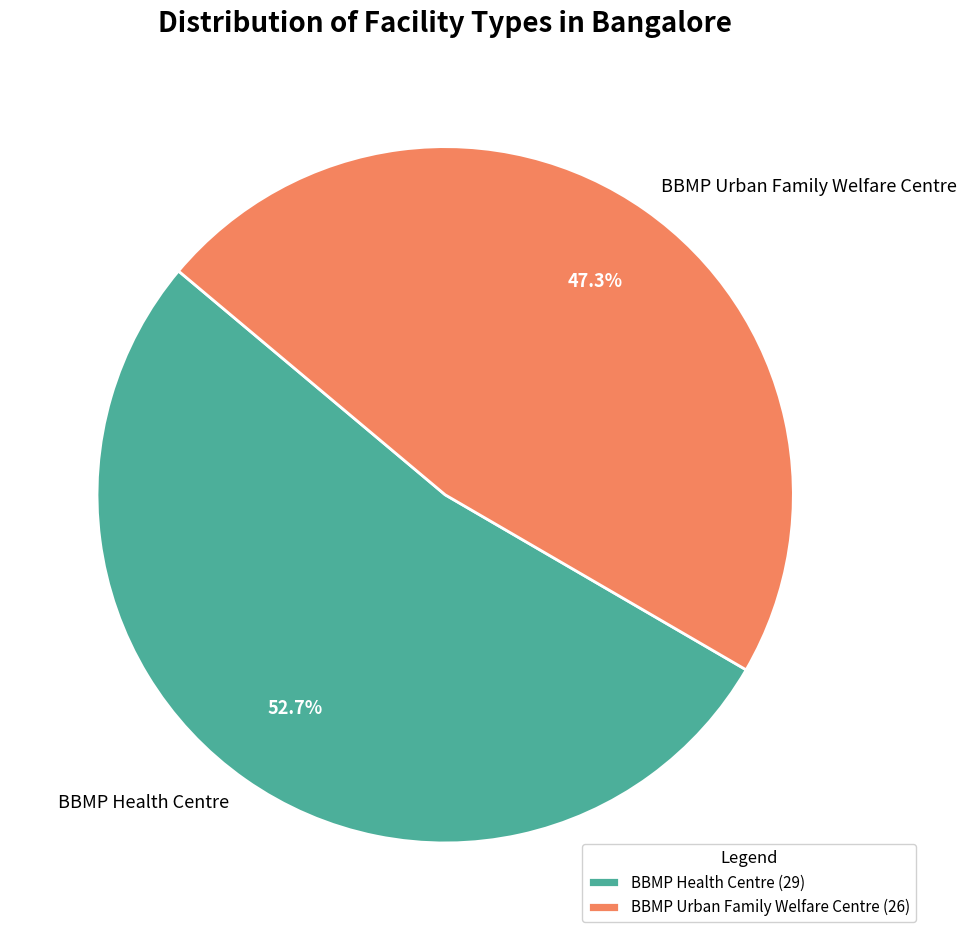

The BBMP Urban Family Welfare Centre slice represents 47% of the pie. True or false?

True